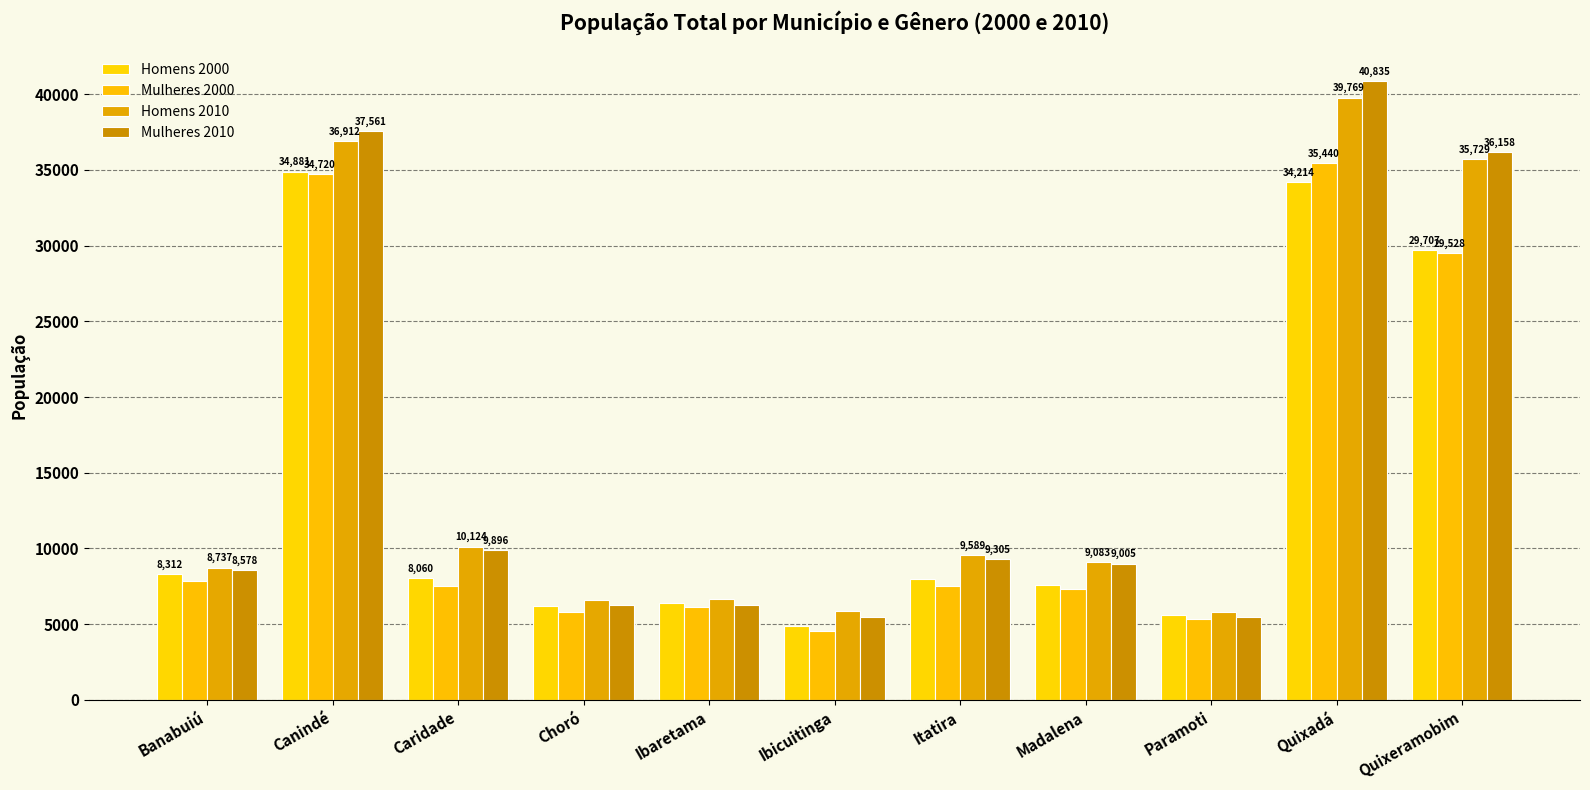

Reading left to right, extract all data points from this chart.

Homens 2000: Banabuiú=8312	Canindé=34881	Caridade=8060	Choró=6216	Ibaretama=6426	Ibicuitinga=4903	Itatira=7984	Madalena=7565	Paramoti=5617	Quixadá=34214	Quixeramobim=29707
Mulheres 2000: Banabuiú=7861	Canindé=34720	Caridade=7544	Choró=5785	Ibaretama=6135	Ibicuitinga=4532	Itatira=7557	Madalena=7299	Paramoti=5353	Quixadá=35440	Quixeramobim=29528
Homens 2010: Banabuiú=8737	Canindé=36912	Caridade=10124	Choró=6586	Ibaretama=6667	Ibicuitinga=5865	Itatira=9589	Madalena=9083	Paramoti=5814	Quixadá=39769	Quixeramobim=35729
Mulheres 2010: Banabuiú=8578	Canindé=37561	Caridade=9896	Choró=6267	Ibaretama=6255	Ibicuitinga=5470	Itatira=9305	Madalena=9005	Paramoti=5494	Quixadá=40835	Quixeramobim=36158